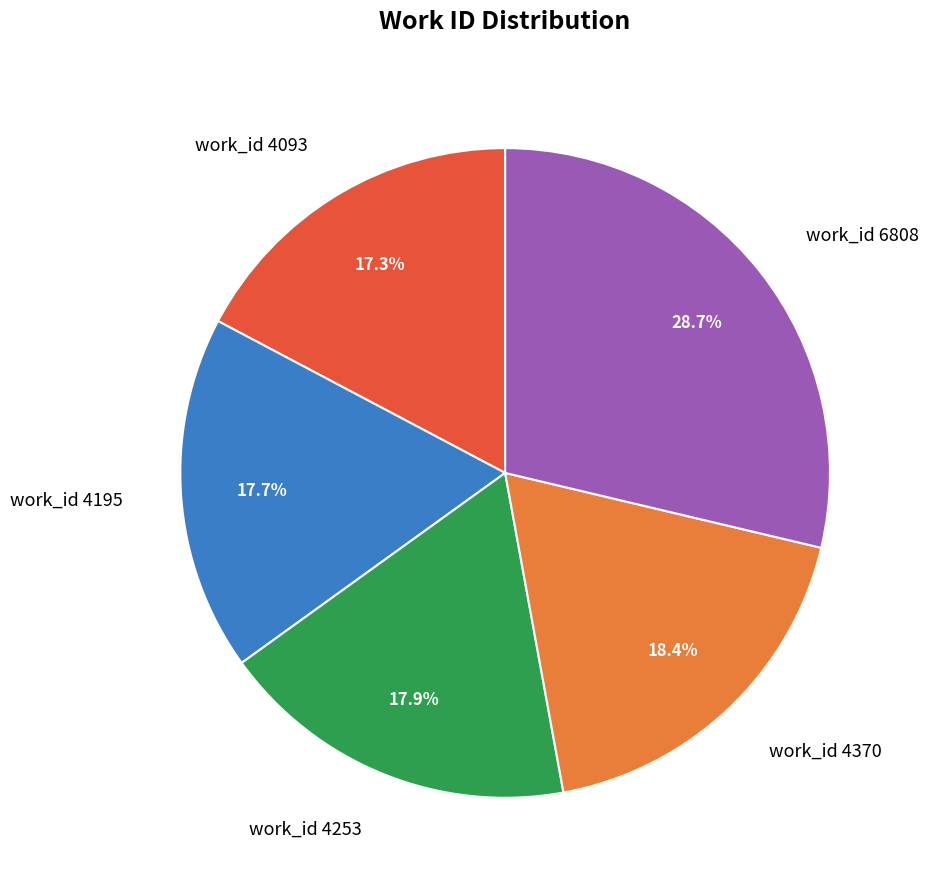

Approximately how many times larger is the value at work_id 6808 compared to work_id 4195?

1.6